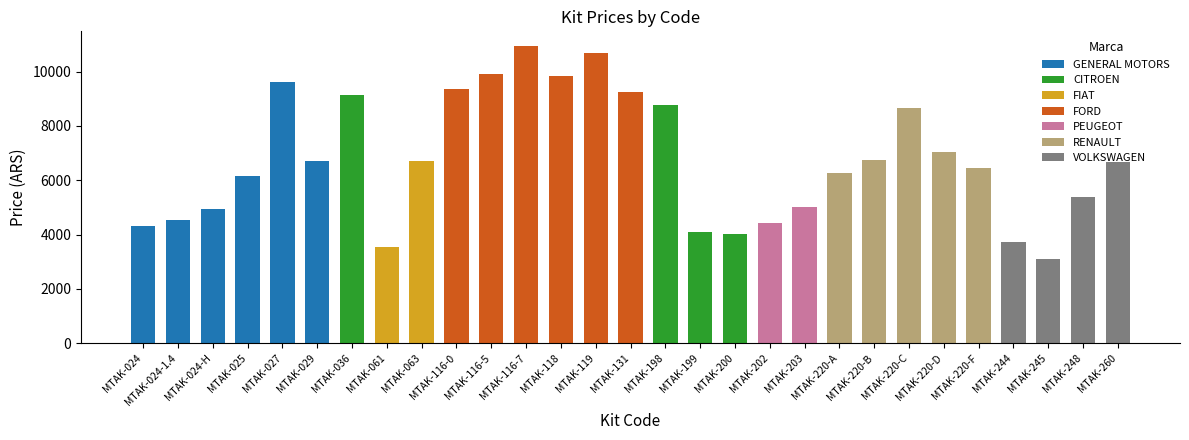

Where does the data first go above 6689?

MTAK-027